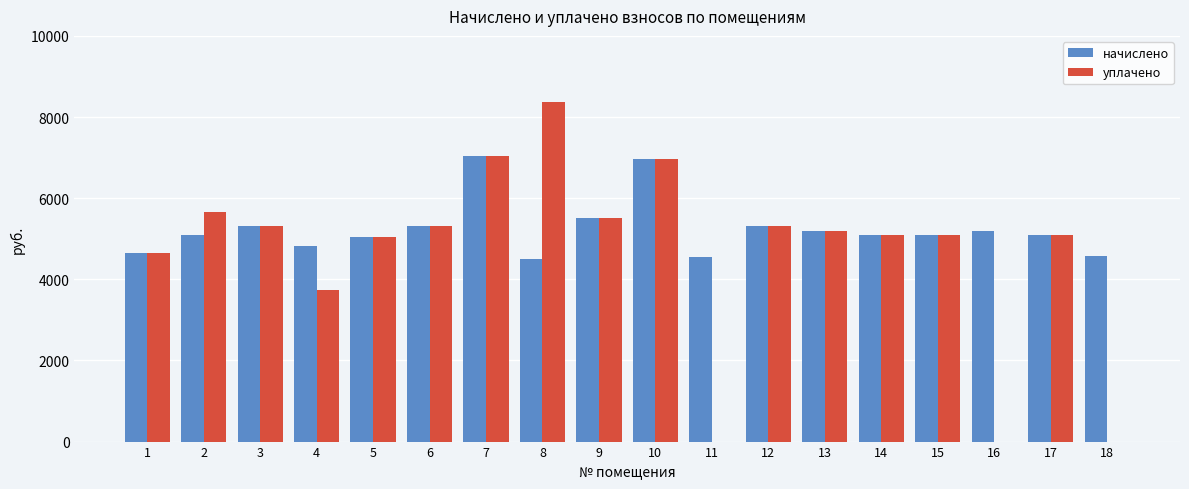

What is the sum of the начислено values at 11 and 8?

9066.2